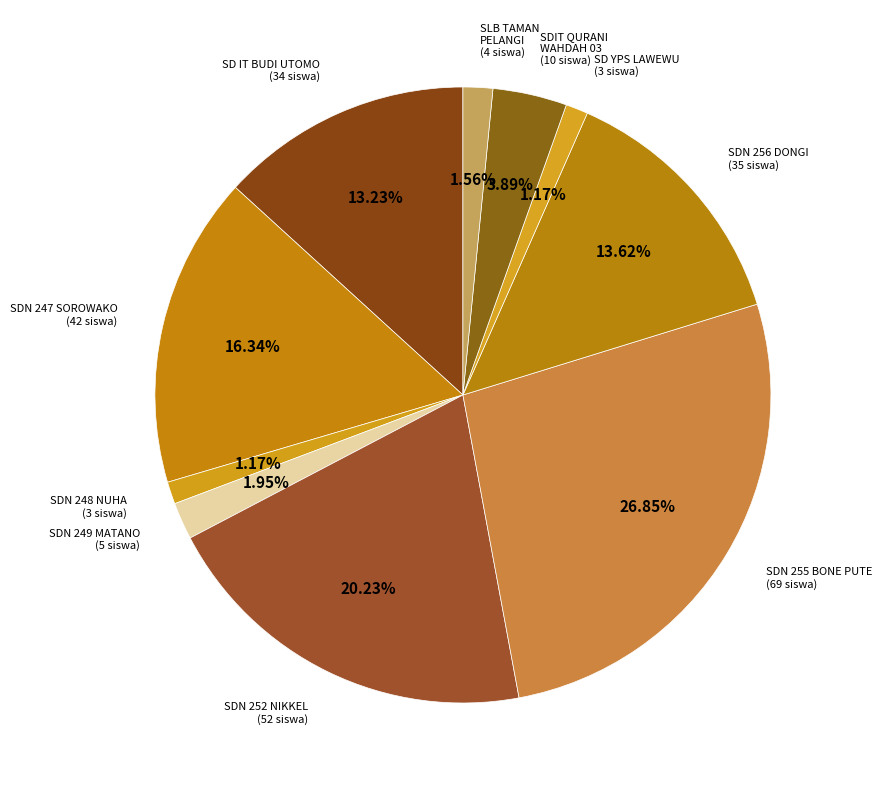

How many segments does this pie chart have?

10